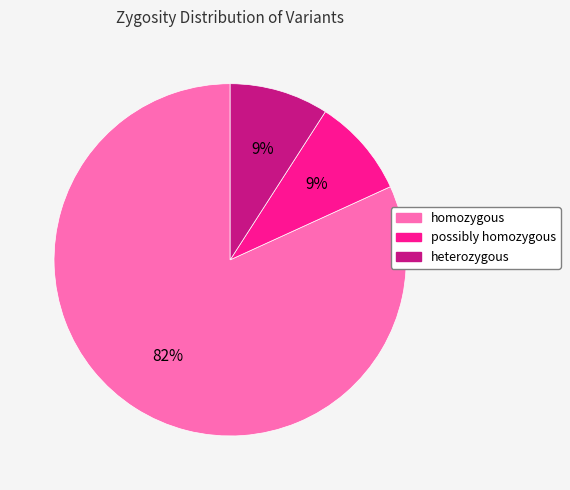

To the nearest percent, what is the combined percentage of possibly homozygous and heterozygous?

18%